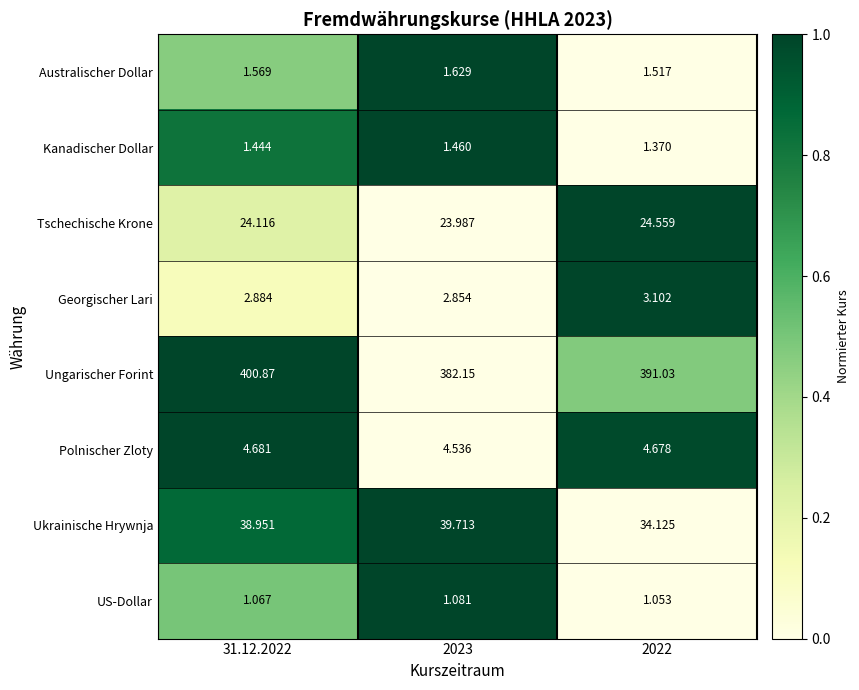

List the series in order of their peak value, lowest first.

US-Dollar, Kanadischer Dollar, Australischer Dollar, Georgischer Lari, Polnischer Zloty, Tschechische Krone, Ukrainische Hrywnja, Ungarischer Forint